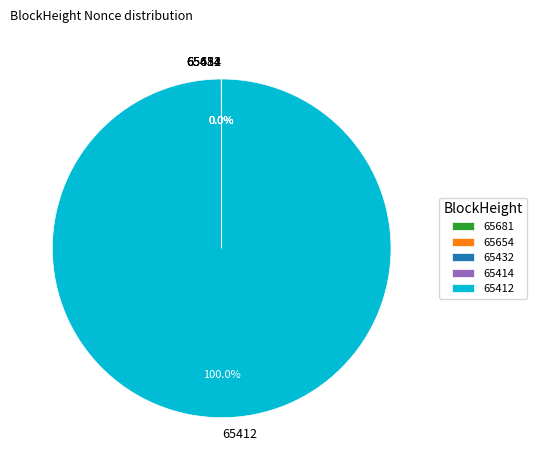

Is it true that 65414 is 5% of the pie?

False